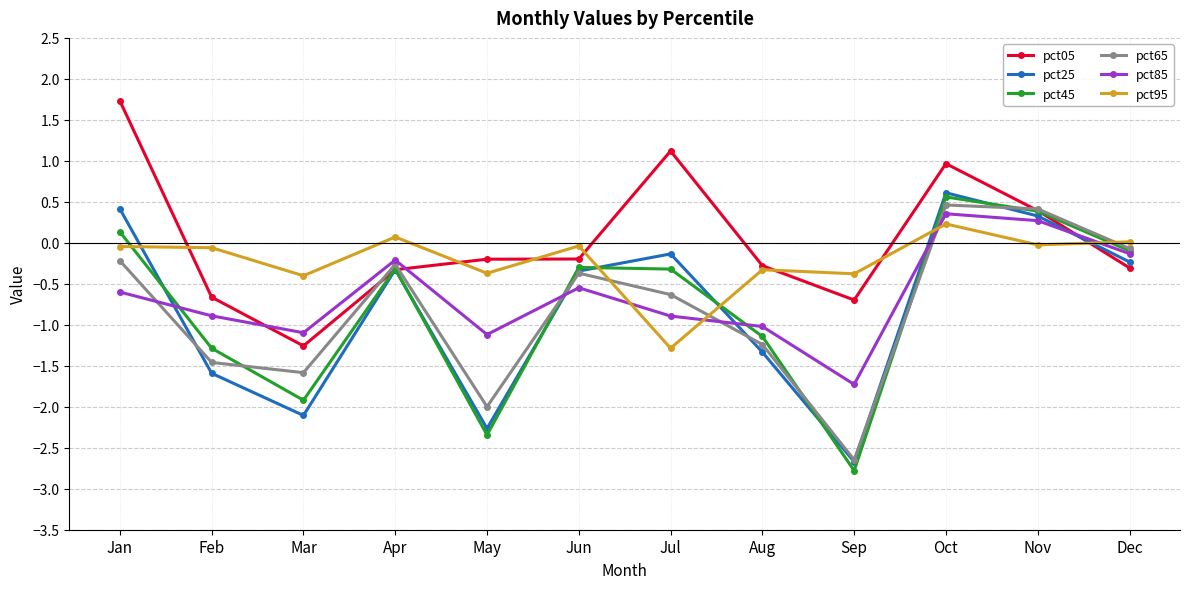

How many values in the pct65 series exceed 0?

2